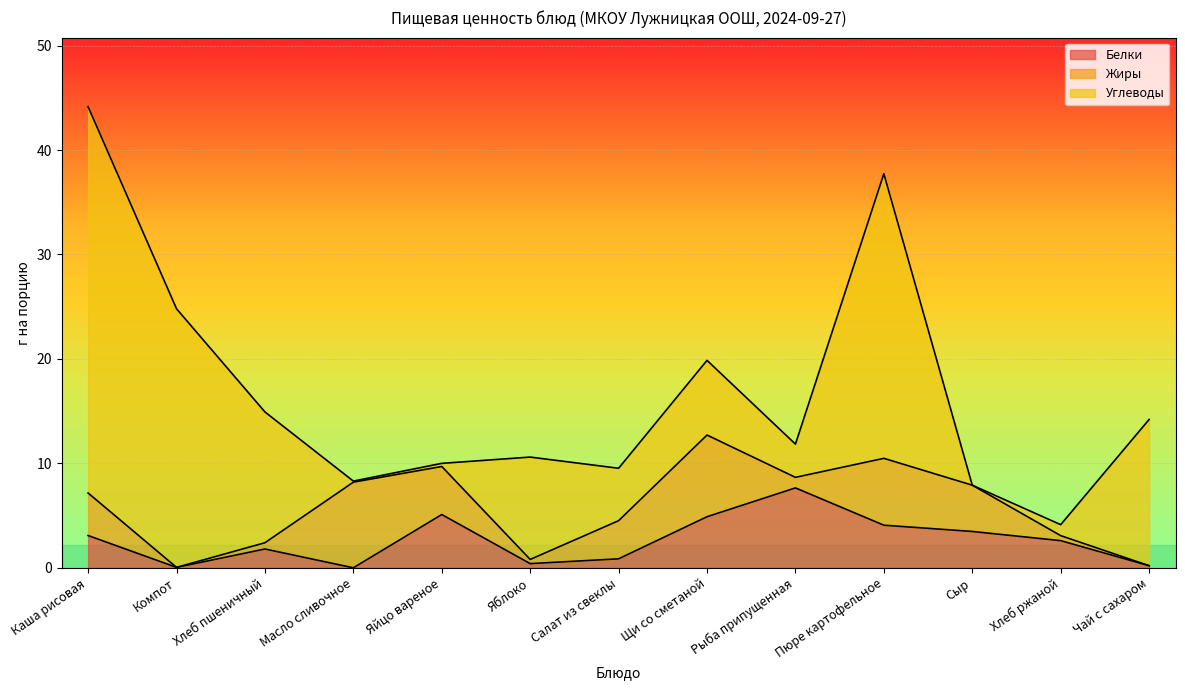

What is the maximum value shown in the chart?

37.0